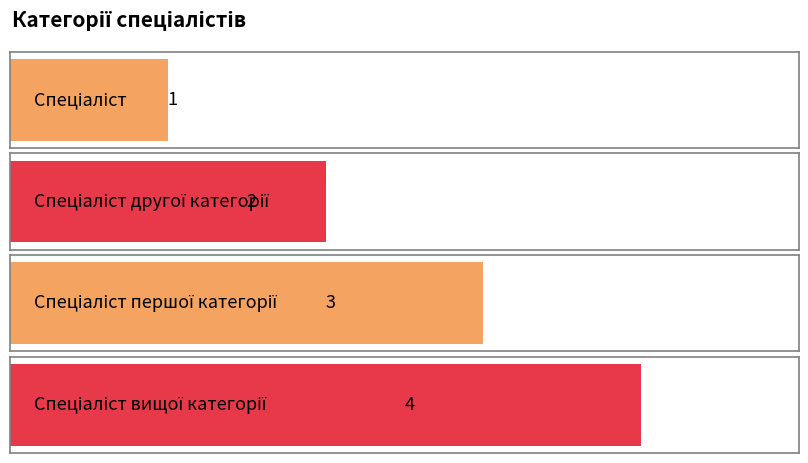

The value at Спеціаліст is 1. True or false?

True